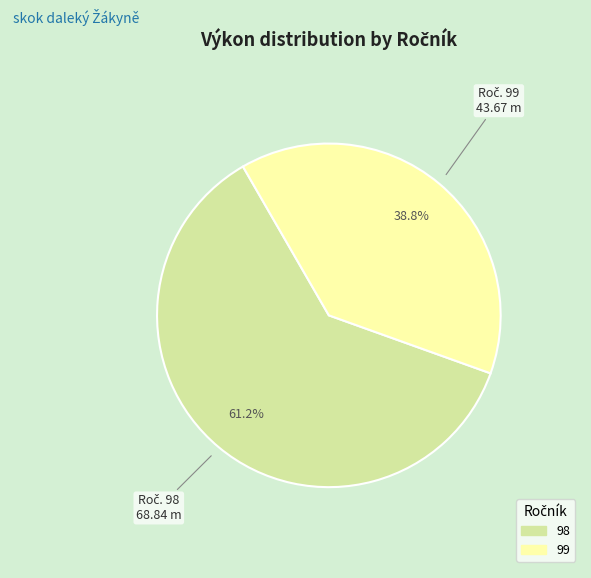

Does any single category account for the majority?

Yes